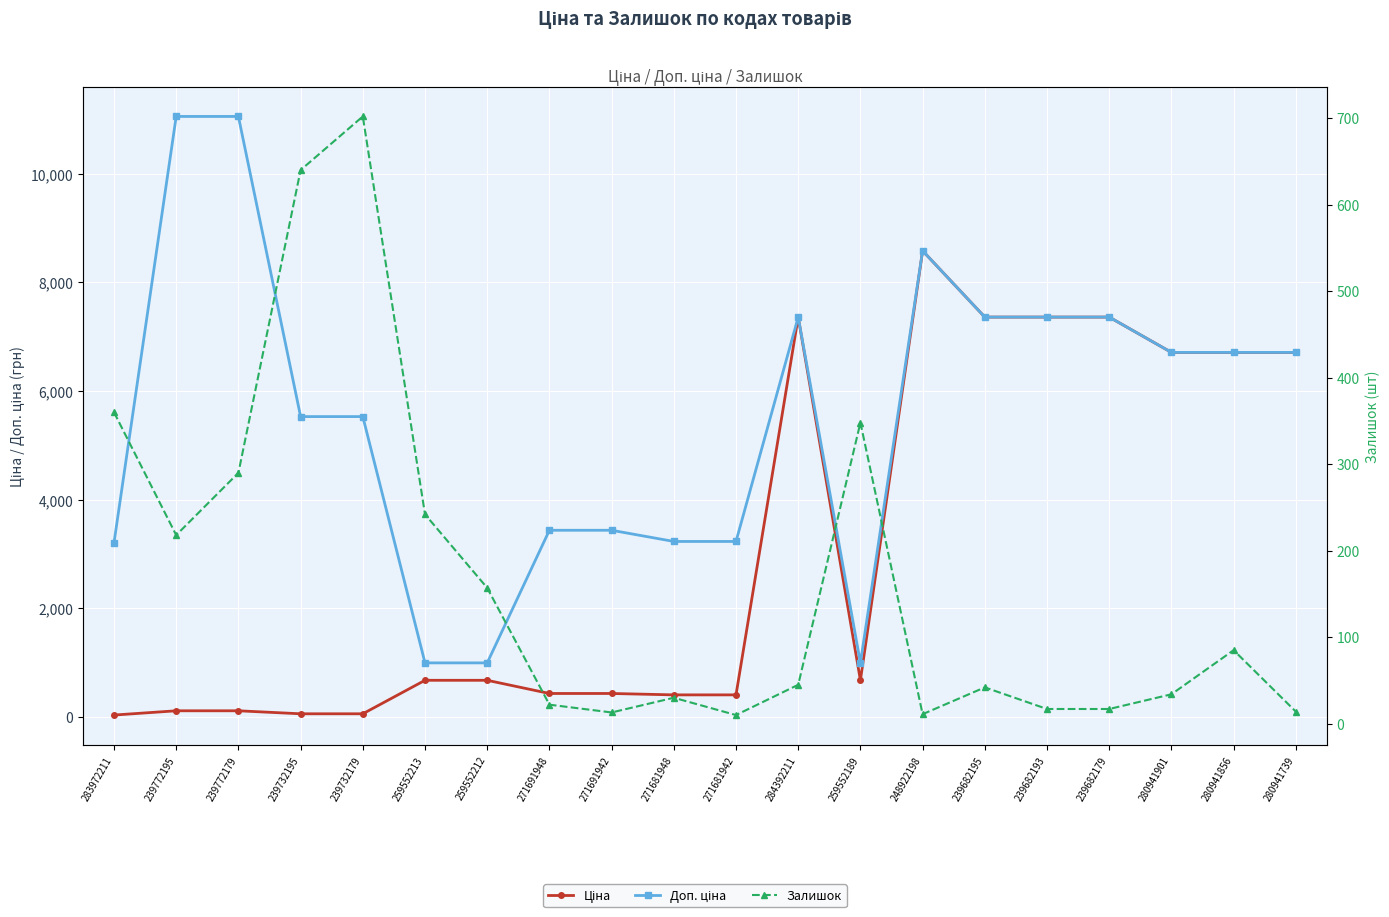

What is the label of the 12th point from the left?

284392211